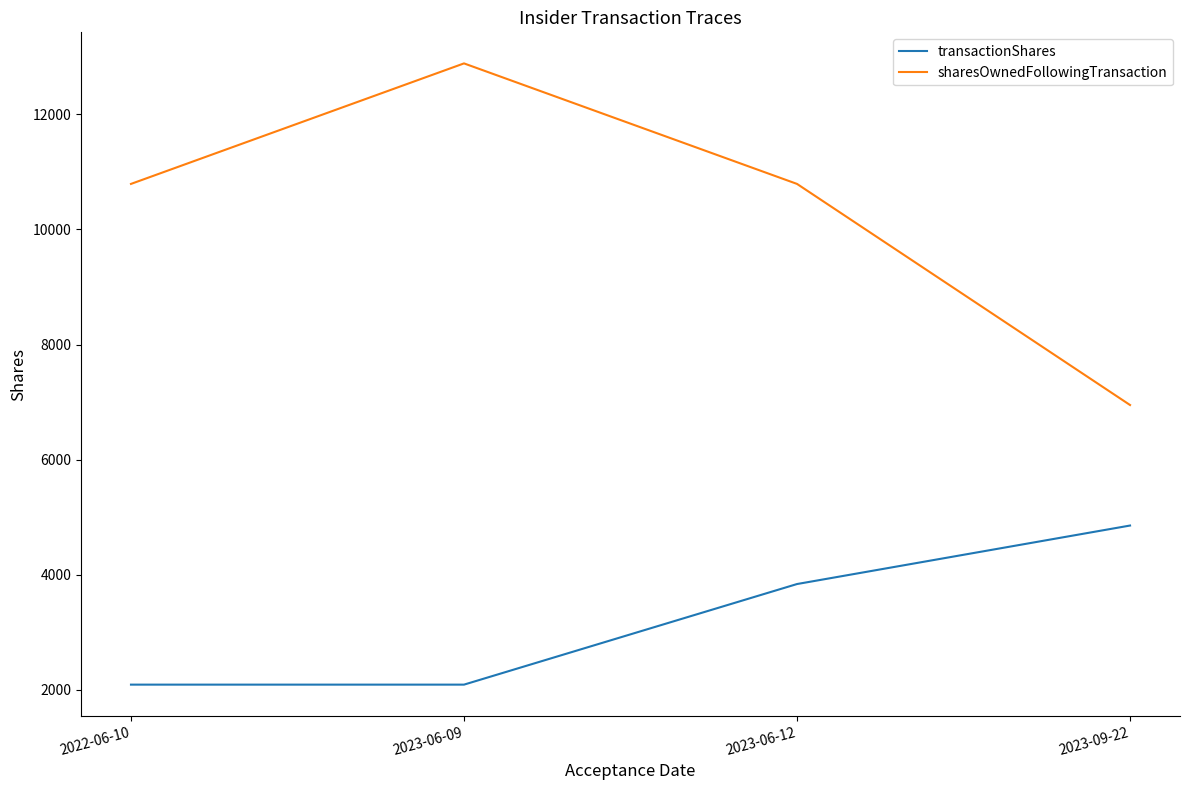

Rank the series at 2023-06-09 from lowest to highest value.

transactionShares, sharesOwnedFollowingTransaction